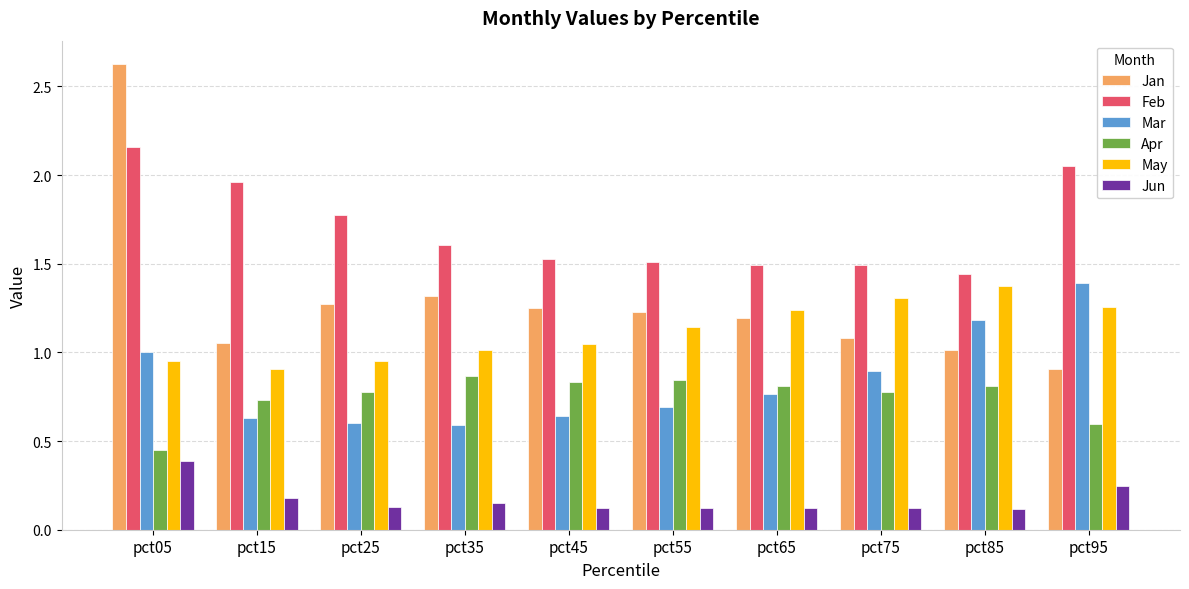

Is the value of Feb at pct05 greater than the value of Jan at pct65?

Yes